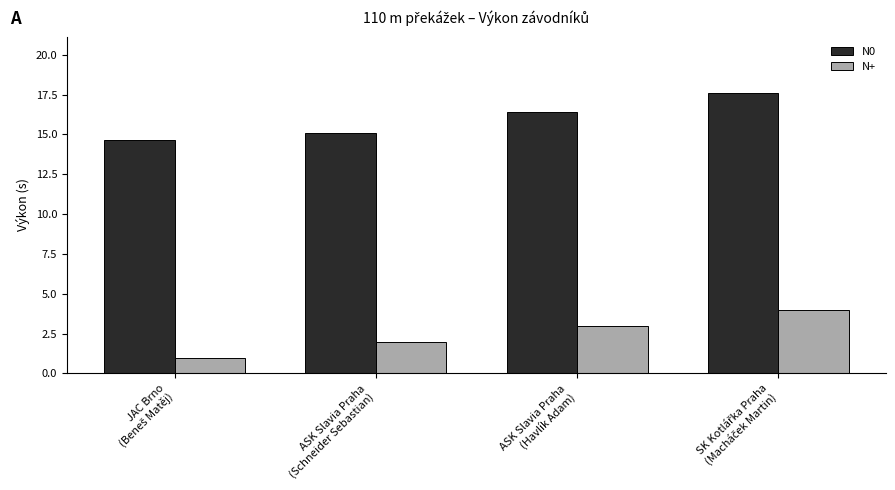

How many distinct data groups are displayed?

2